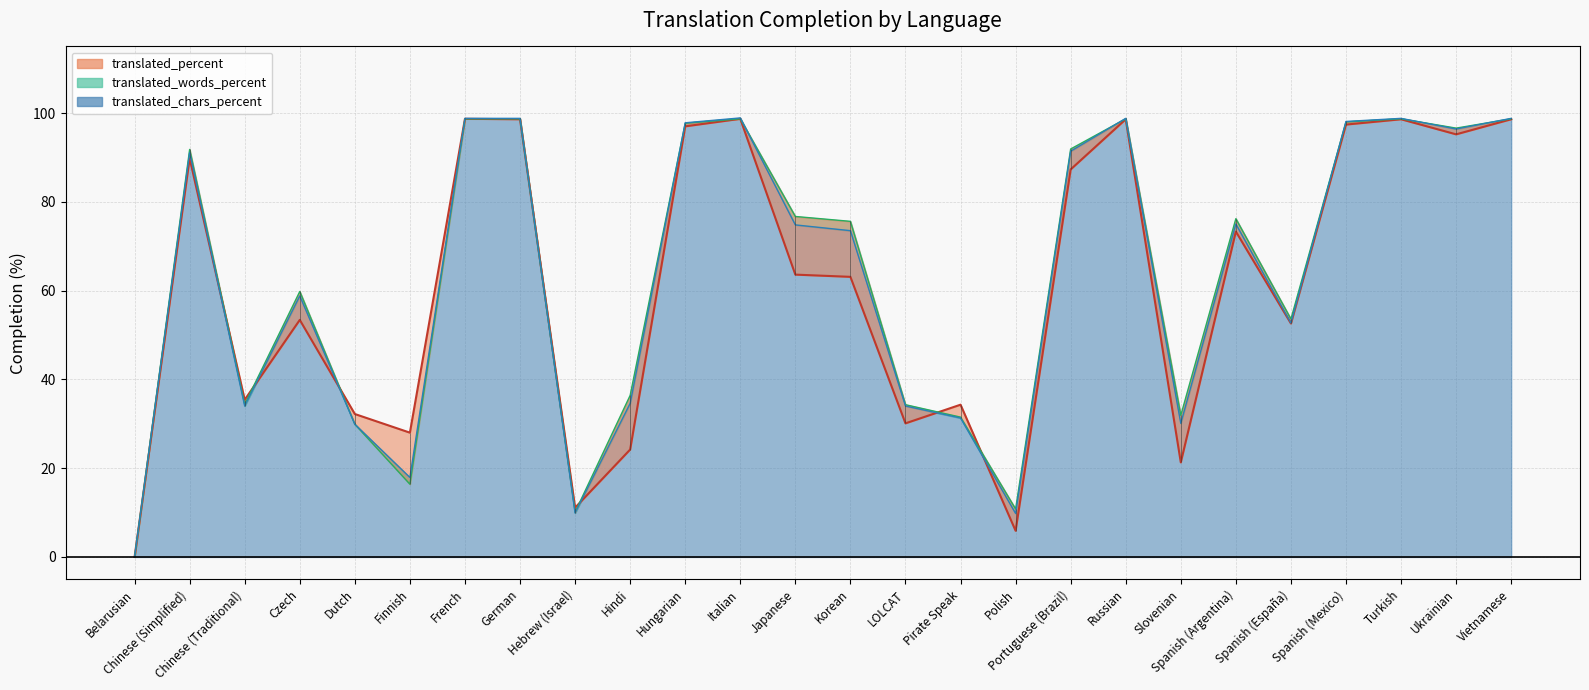

Where is the first local minimum for translated_chars_percent?

Chinese (Traditional)